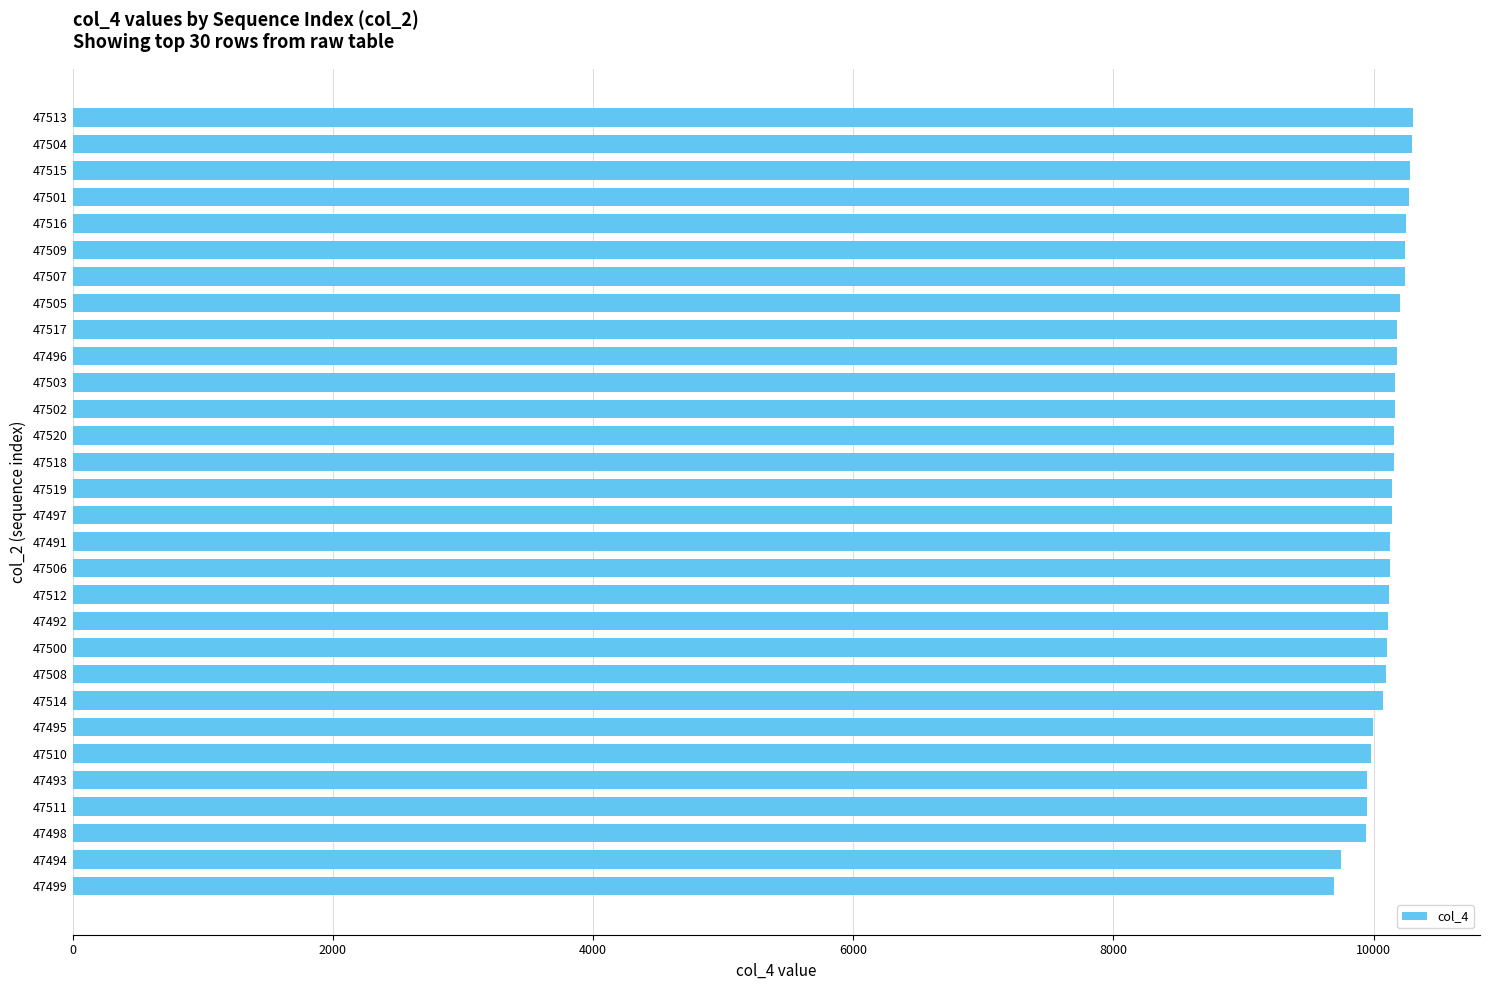

What is the minimum value shown in the chart?

9697